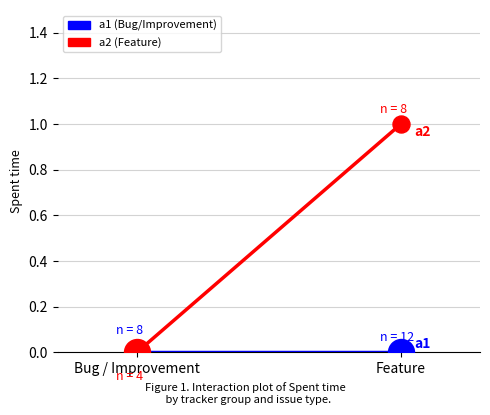

Which series has the largest total across all categories?

a2 (Feature)